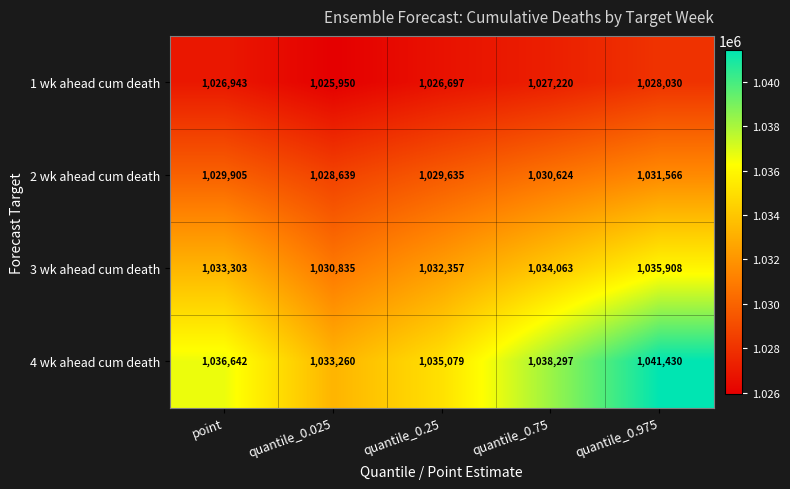

What is the sum of the 4 wk ahead cum death values at quantile_0.975 and quantile_0.025?

2074690